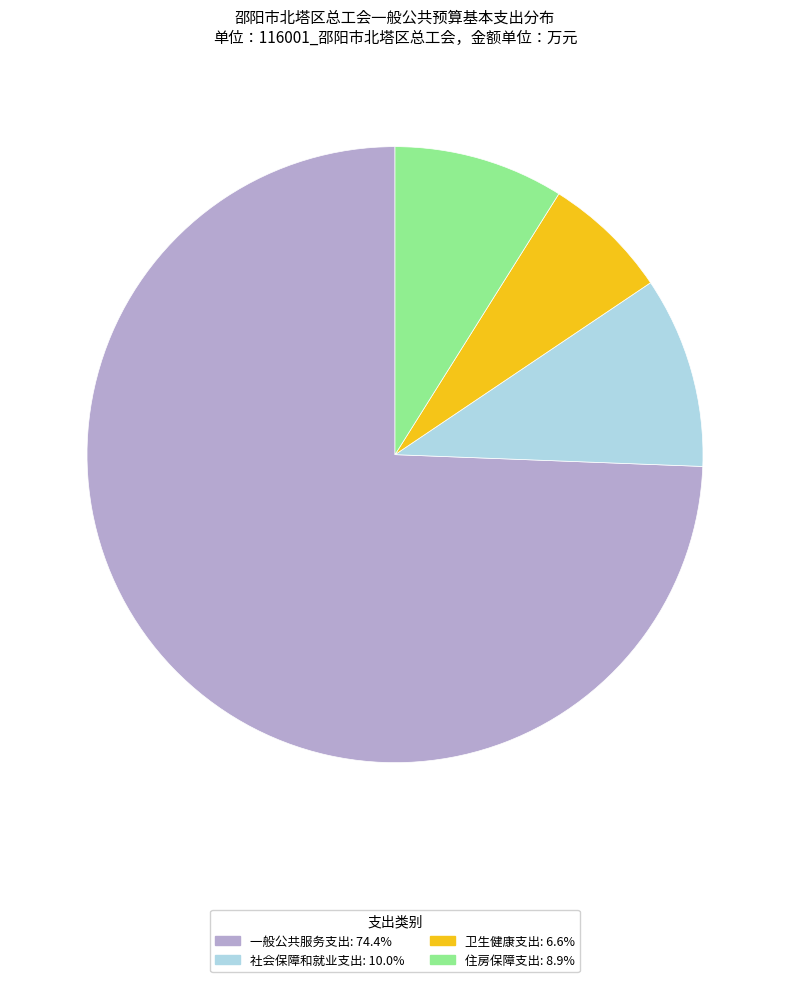

Between 社会保障和就业支出 and 一般公共服务支出, which is larger?

一般公共服务支出